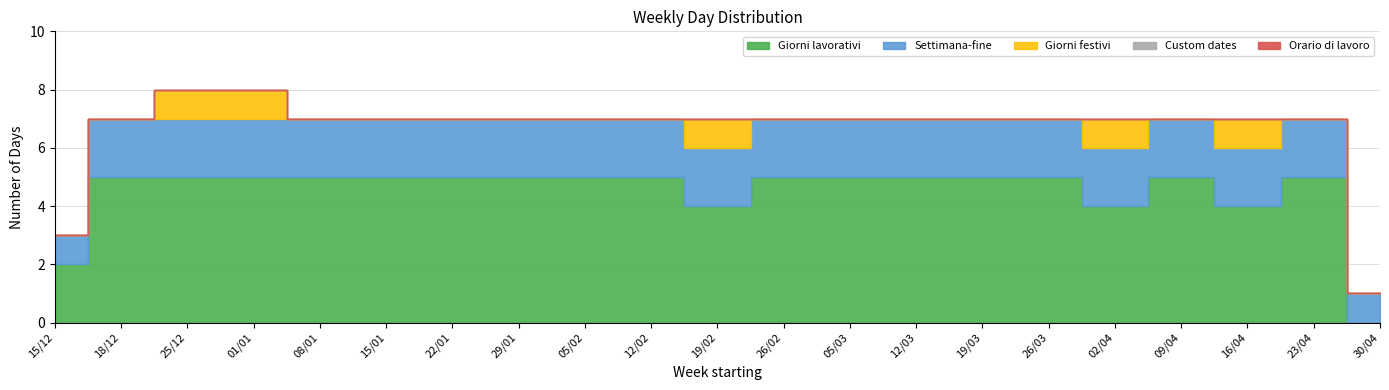

The value of Custom dates at 02/04 is 0. True or false?

True